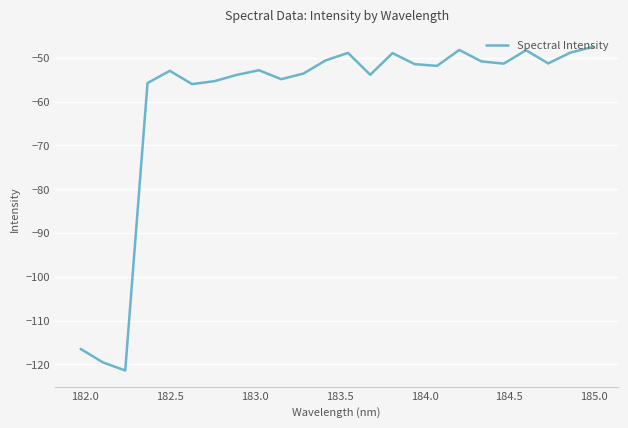

What is the minimum value shown in the chart?

-121.4